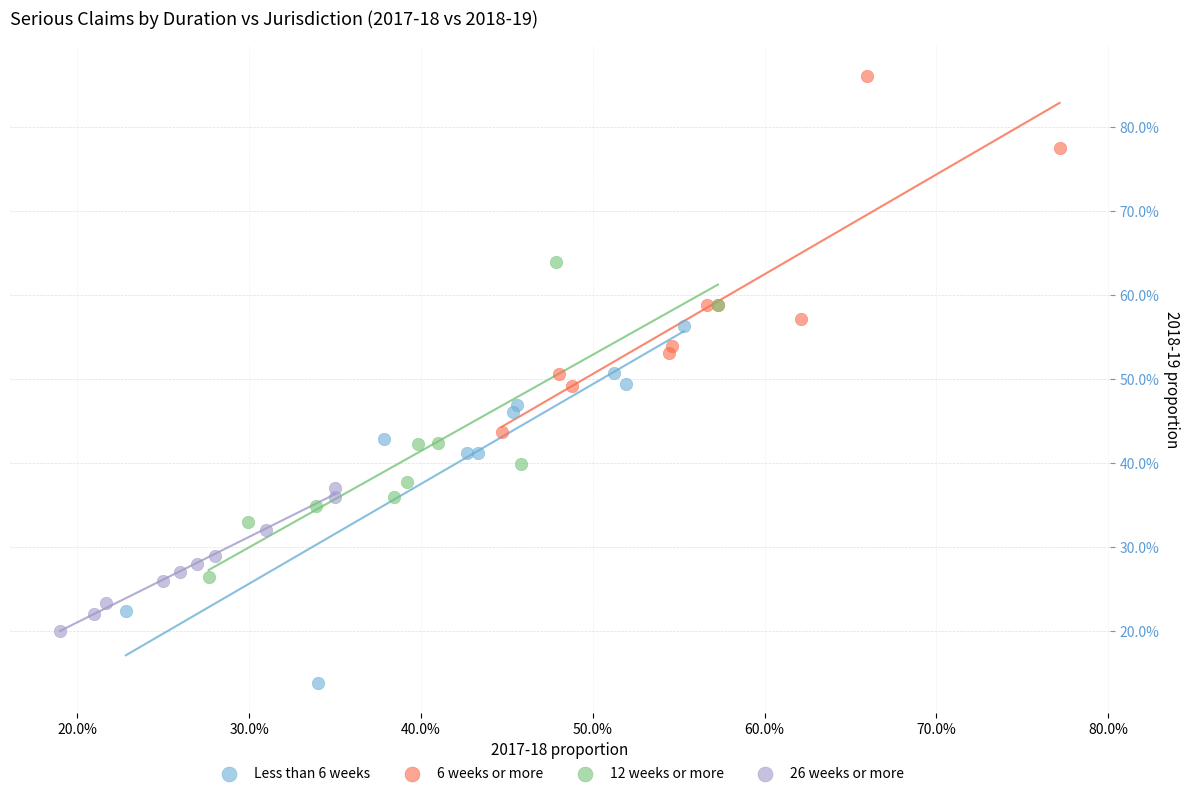

Which series reaches the minimum Y coordinate?

Less than 6 weeks